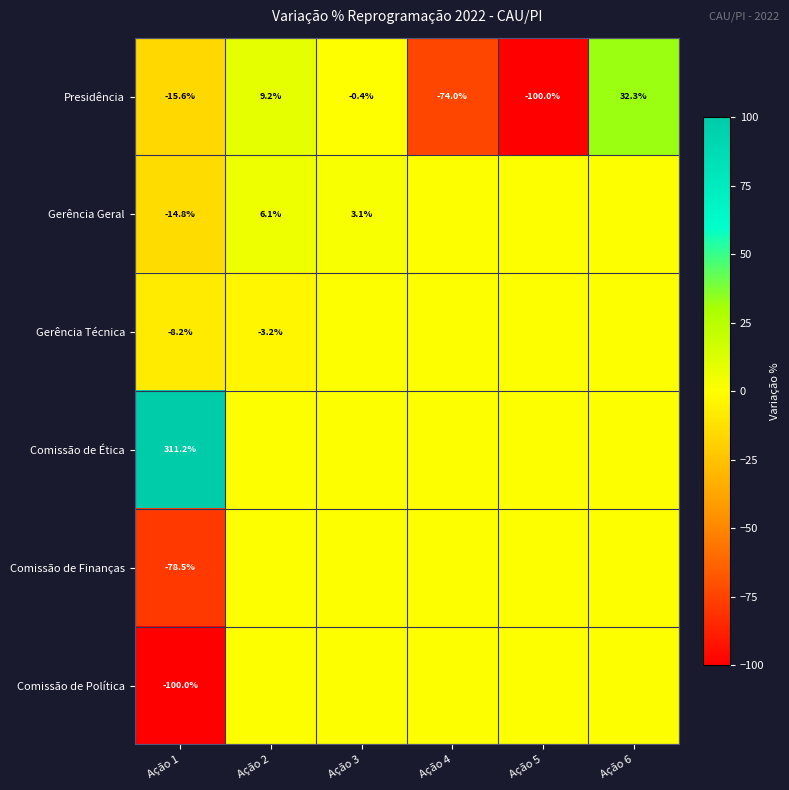

What is the difference between the highest and lowest values at Ação 6?

32.3